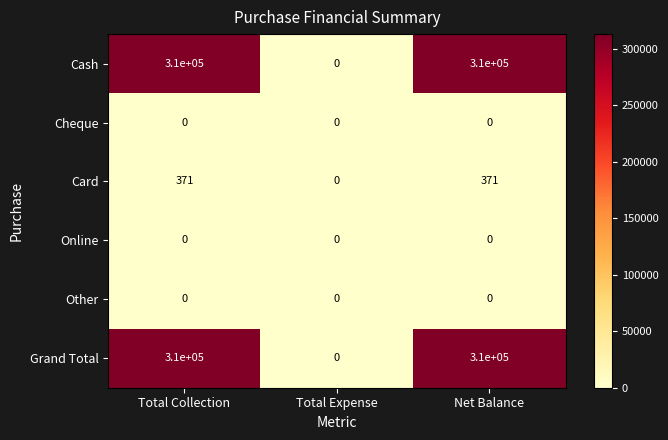

The value of Cash at Total Expense is 170330. True or false?

False